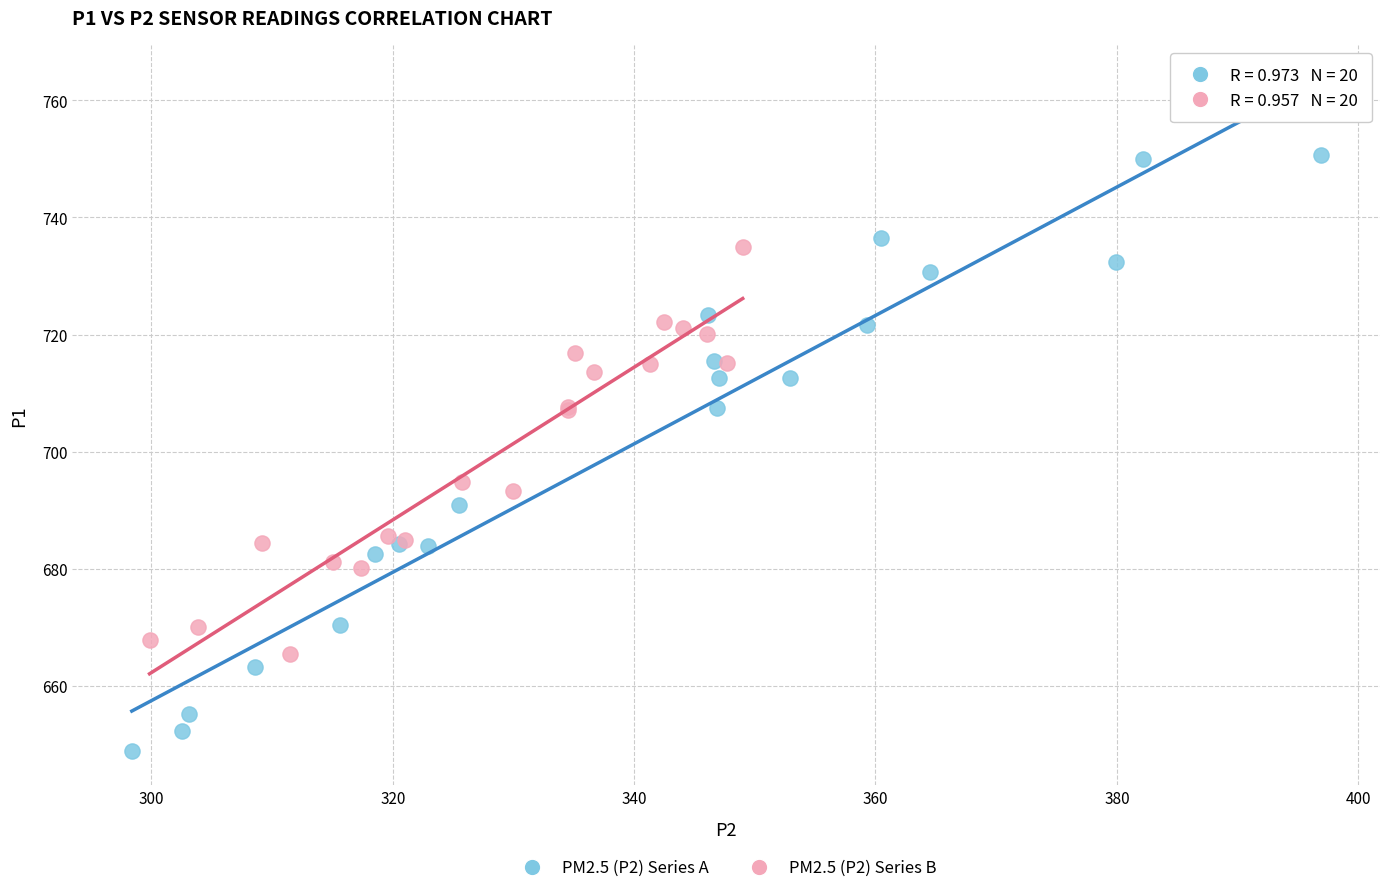

Which series reaches the minimum Y coordinate?

PM2.5 (P2) Series A